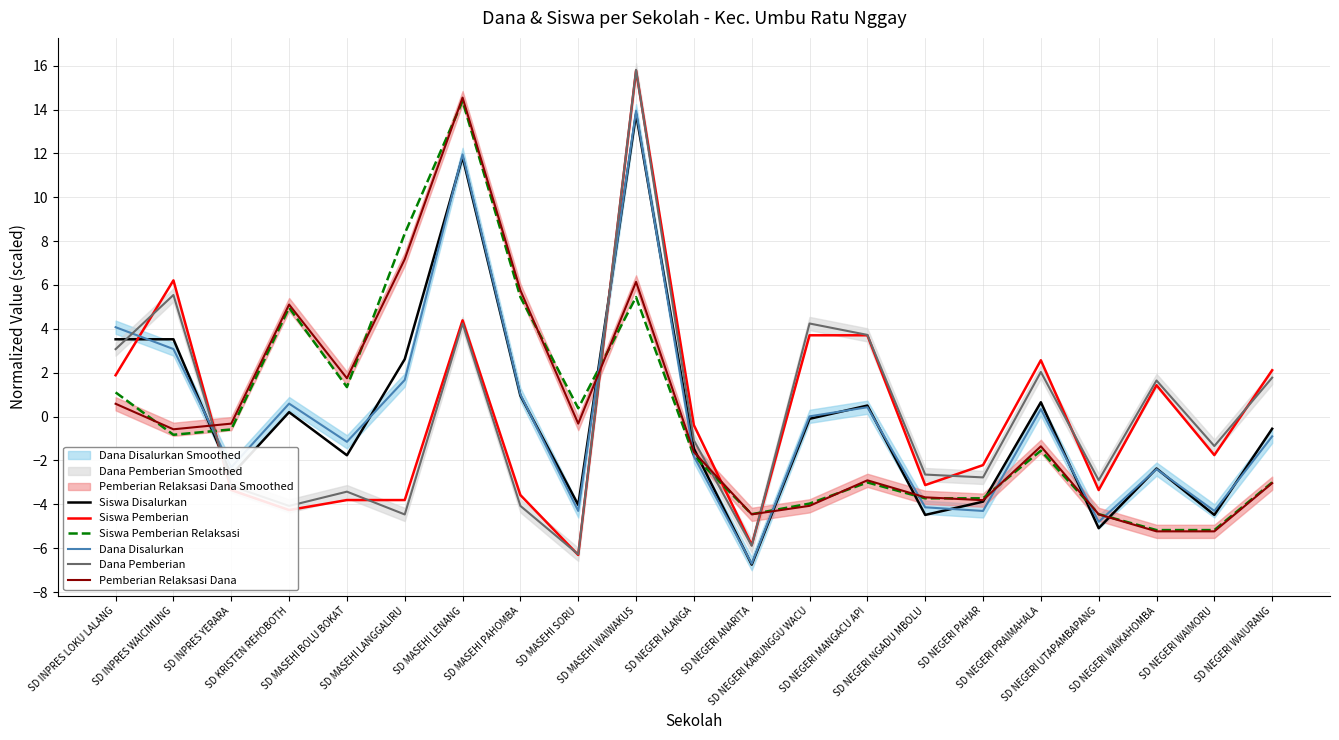

True or false: Siswa Disalurkan and Dana Disalurkan intersect in this chart.

True